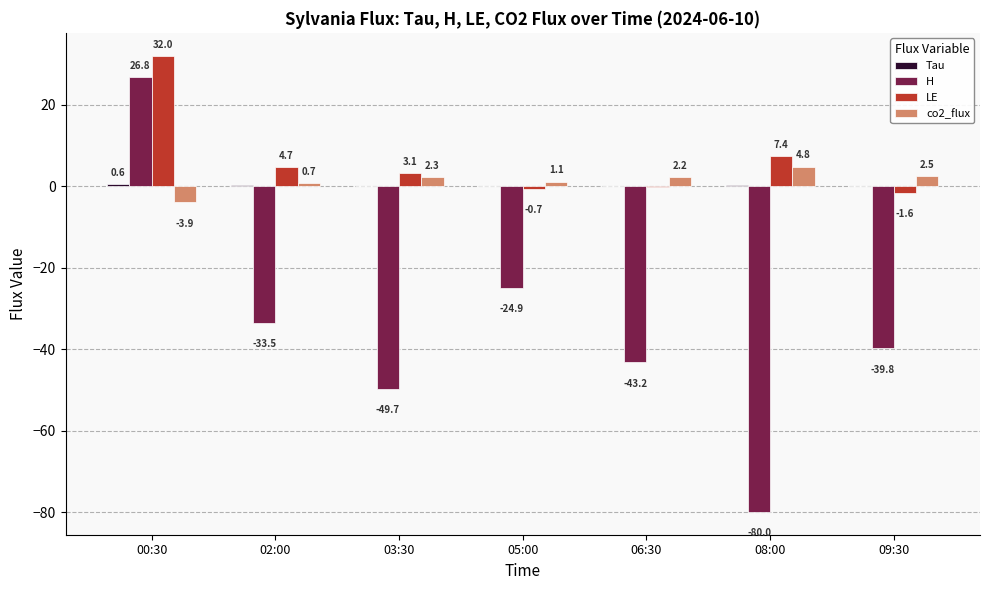

Which series has the largest total across all categories?

LE